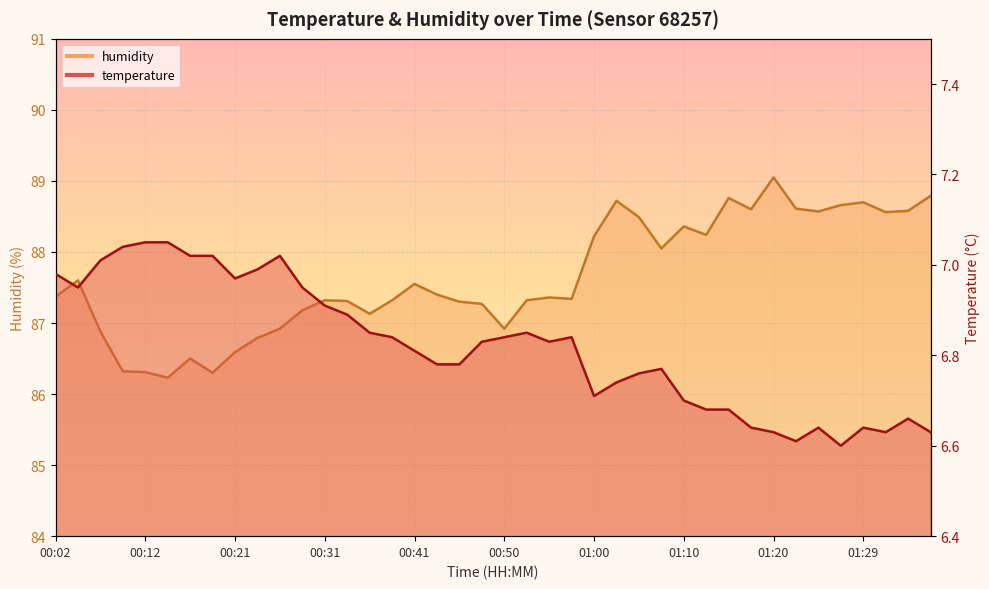

What is the average value of the temperature series?

6.8